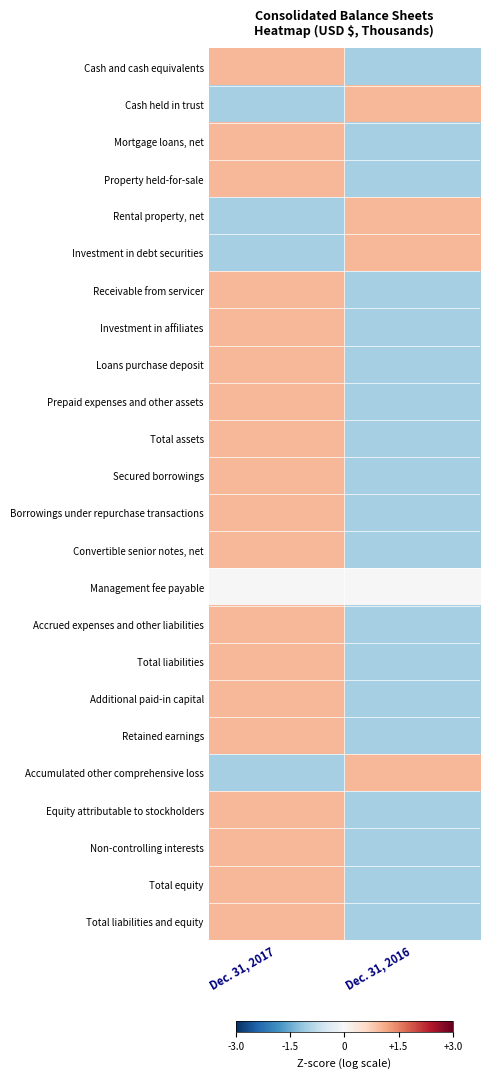

What is the total value across all series at Dec. 31, 2016?

-15.0